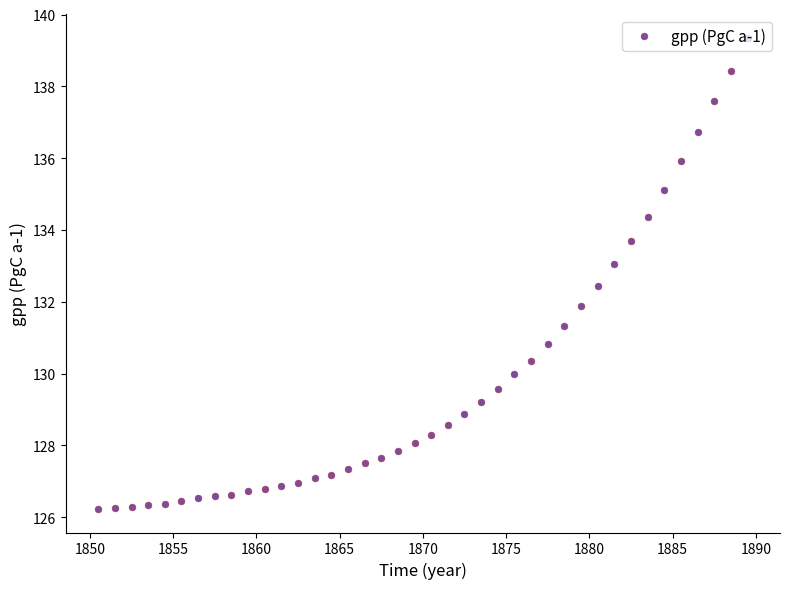

What is the smallest value displayed?

126.2